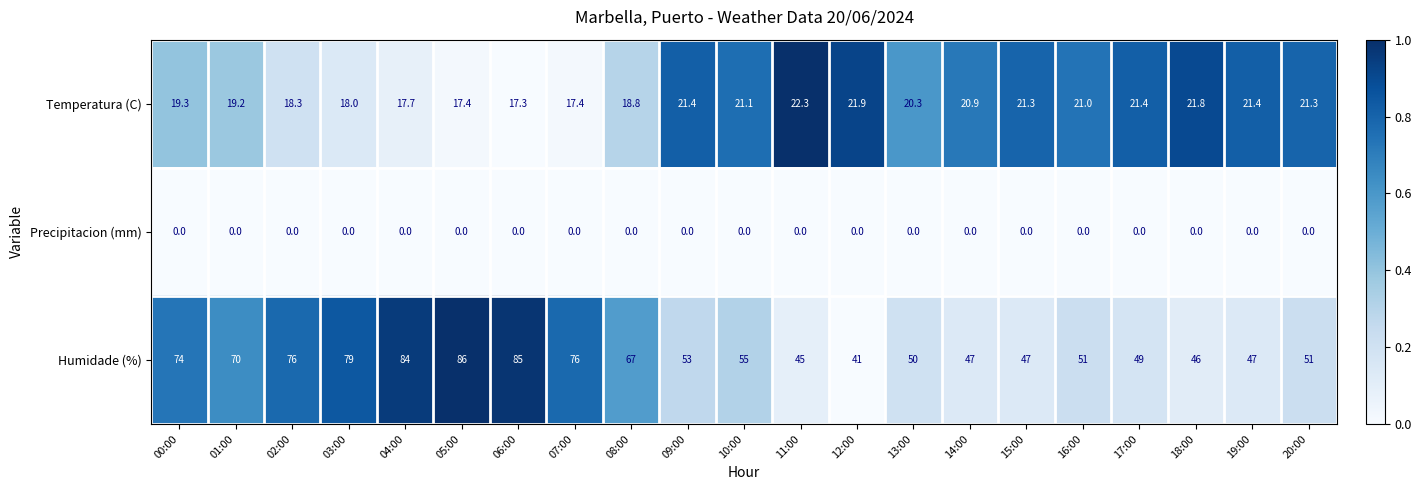

What is the difference between the second highest and second lowest values in the Humidade (%) series?

40.0